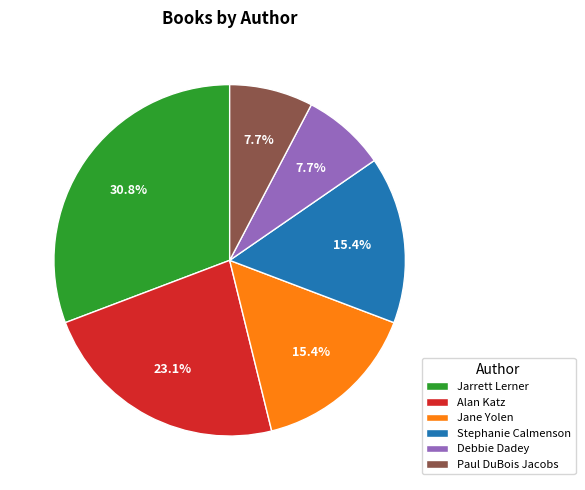

How much of the chart is everything except Debbie Dadey?

92.3%